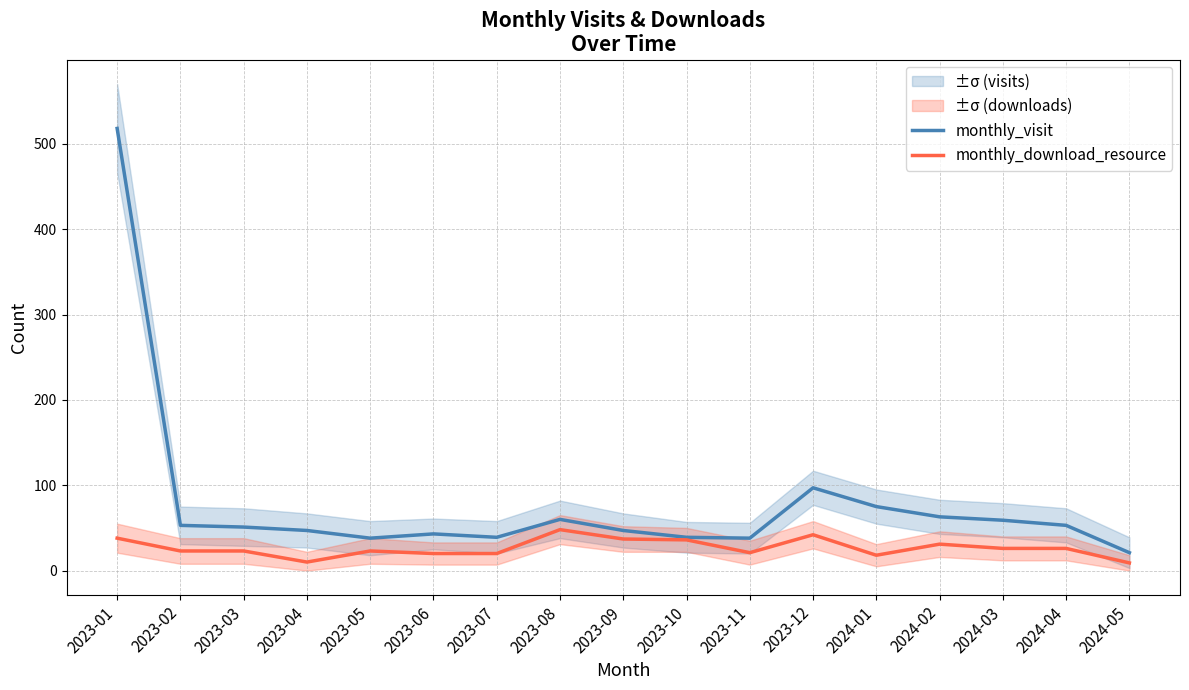

What are all the series names shown in the legend?

monthly_visit, monthly_download_resource